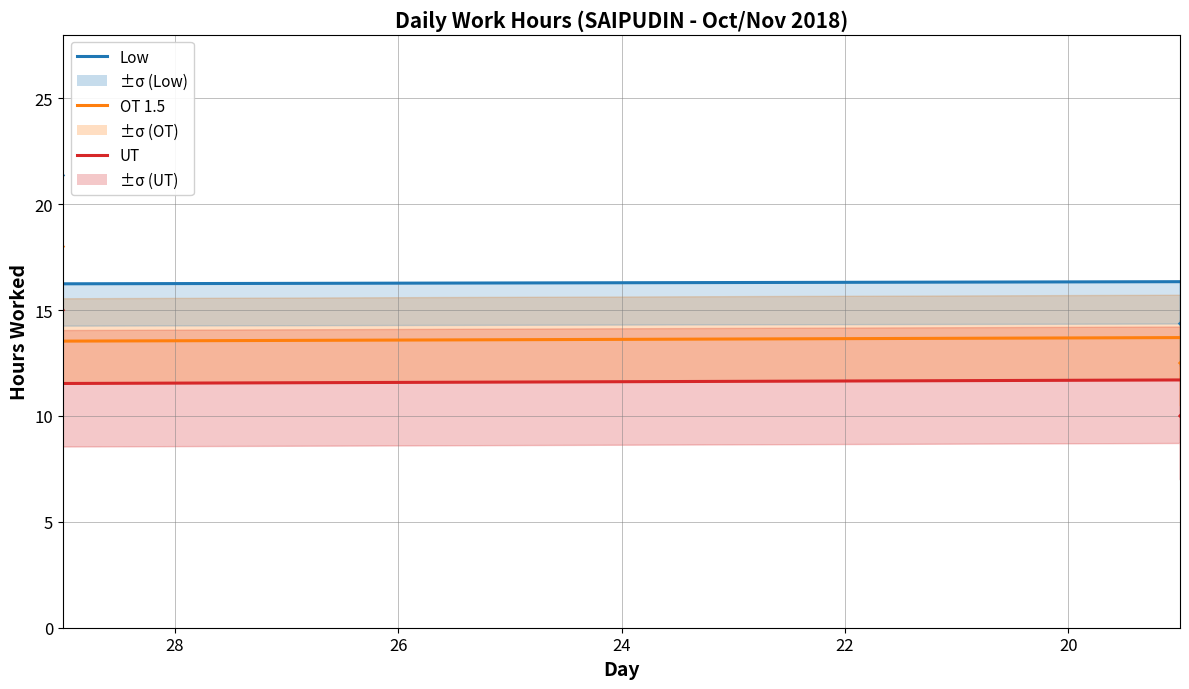

How many positive values does the UT series have?

20